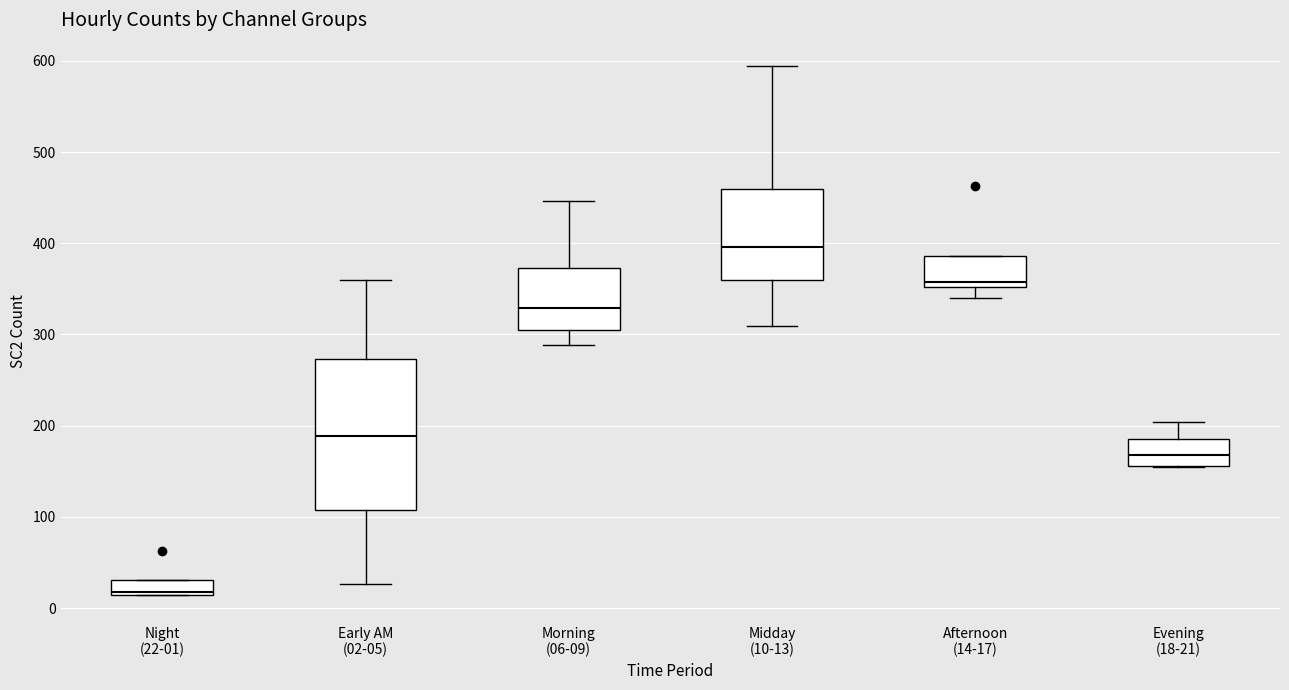

Reading left to right, read every box against the y-axis: the position of its median line, the range the box covers, and the ends of its whiskers. The values are not printed on the chart, so give them approximately, as read against the axis.

Night (22-01): median 20, box 10 to 30, whiskers 10 to 30
Early AM (02-05): median 190, box 110 to 270, whiskers 30 to 360
Morning (06-09): median 330, box 310 to 370, whiskers 290 to 450
Midday (10-13): median 400, box 360 to 460, whiskers 310 to 590
Afternoon (14-17): median 360, box 350 to 390, whiskers 340 to 390
Evening (18-21): median 170, box 160 to 190, whiskers 160 to 200